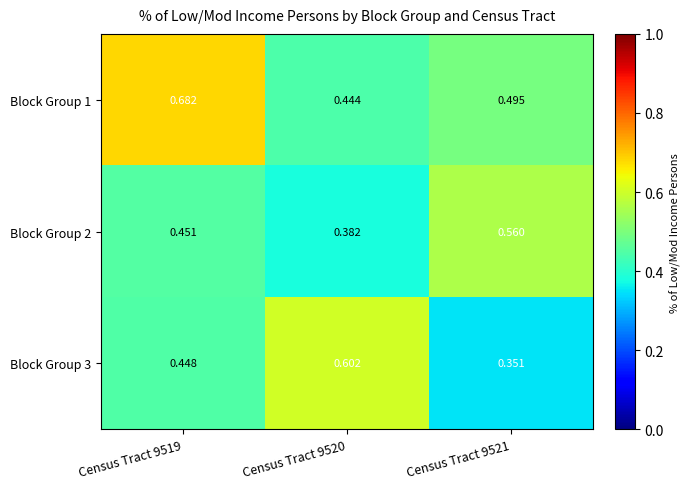

At how many categories does at least one series exceed 0?

3